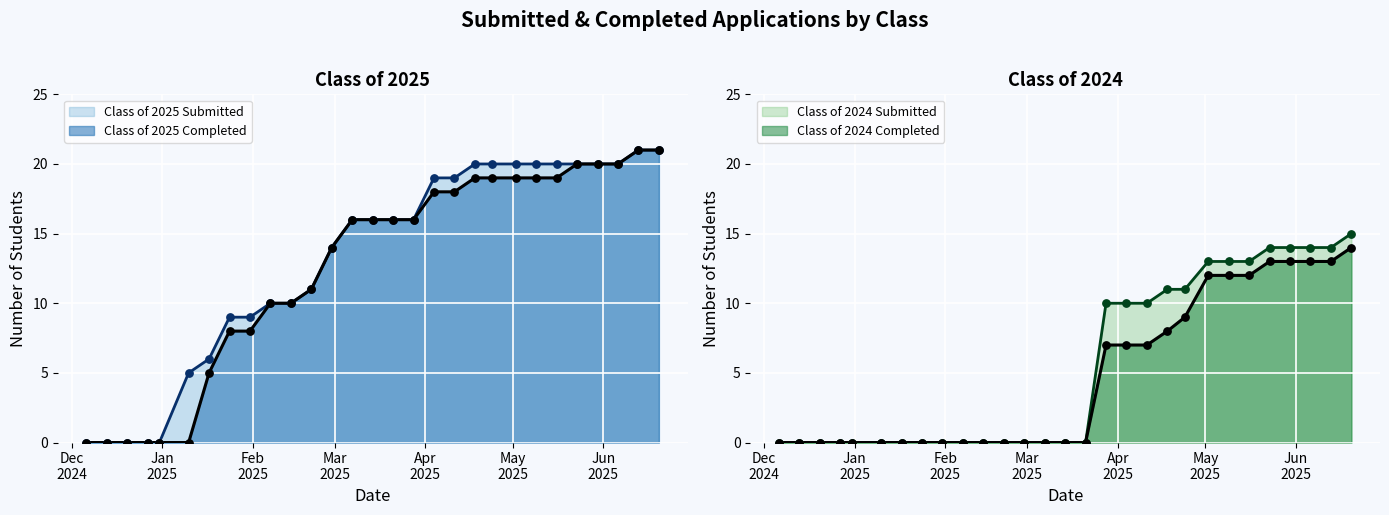

Which series reaches the maximum Y coordinate?

Class of 2025 Submitted